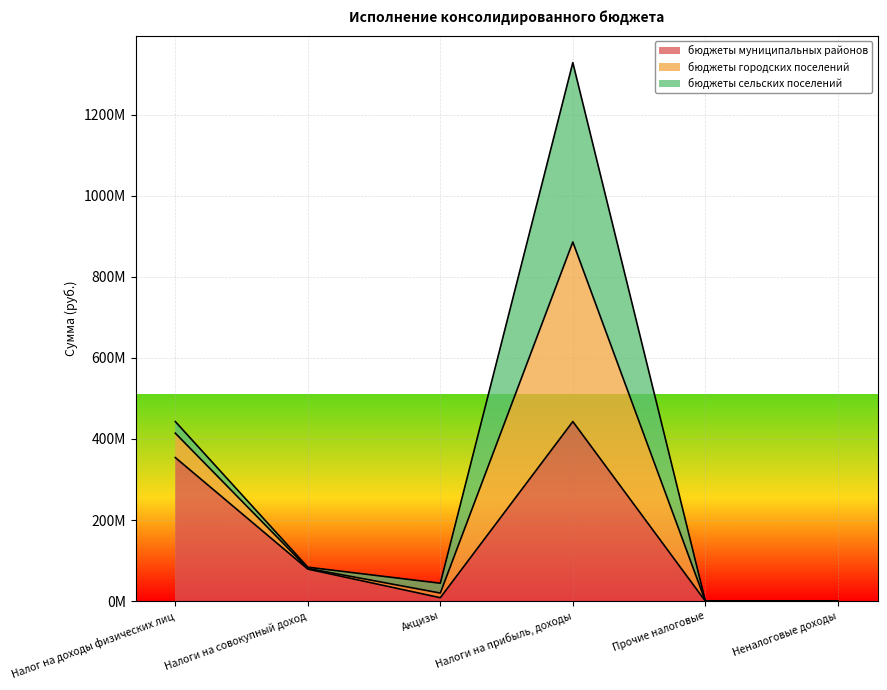

How many positive values does the бюджеты городских поселений series have?

4